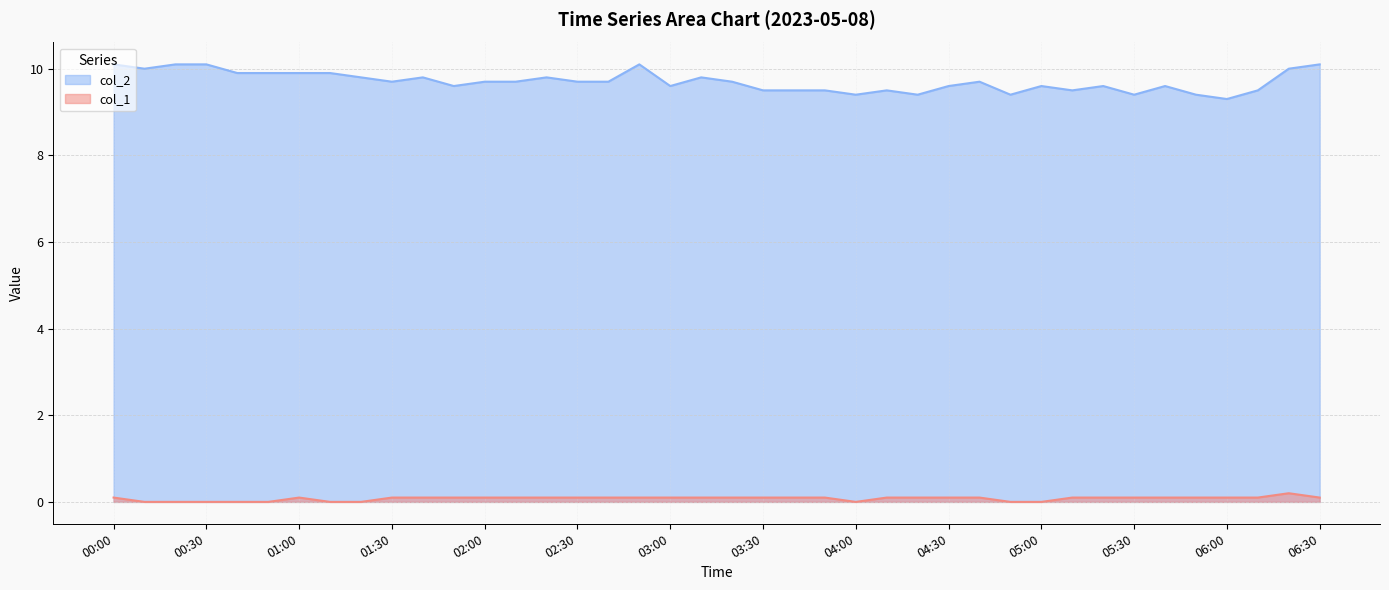

What is the label of the 21st point from the left?

03:20